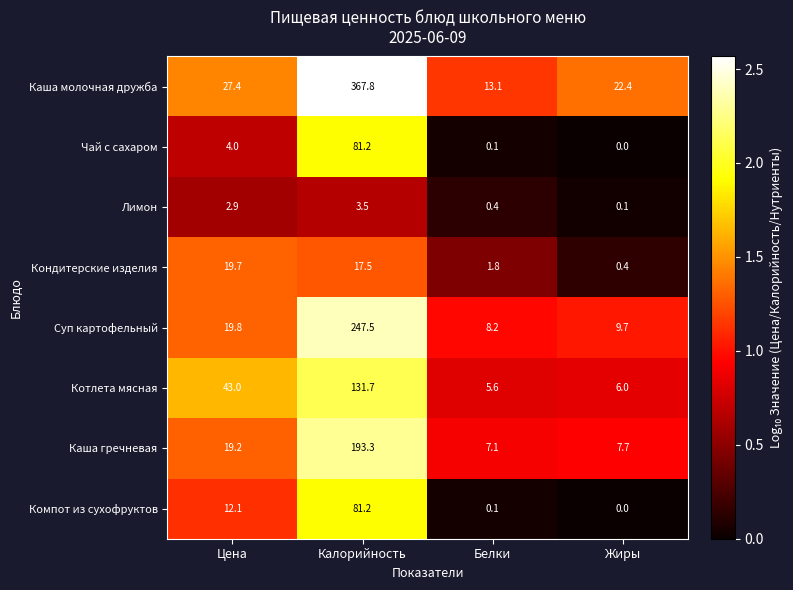

List the labels in order of Каша гречневая value, largest first.

Калорийность, Цена, Жиры, Белки